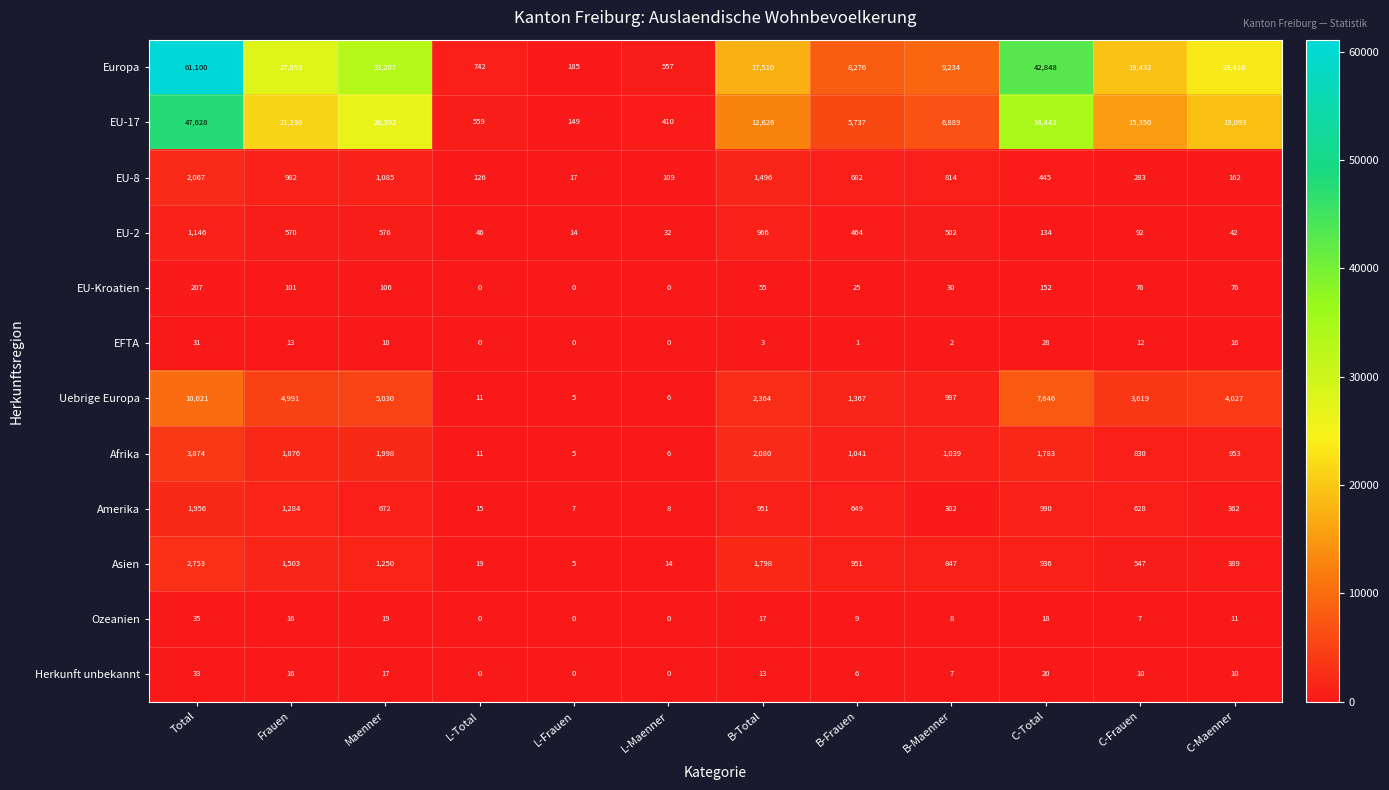

Where is Amerika nearest to the value 981?

C-Total